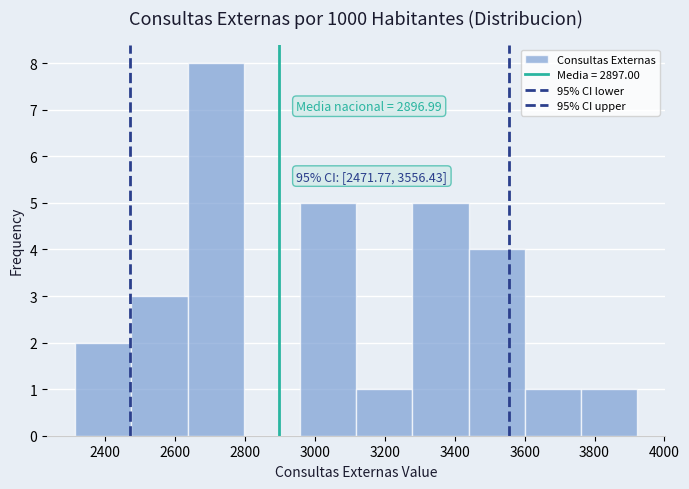

Over which range of the x-axis is the bar tallest?

2640 to 2800